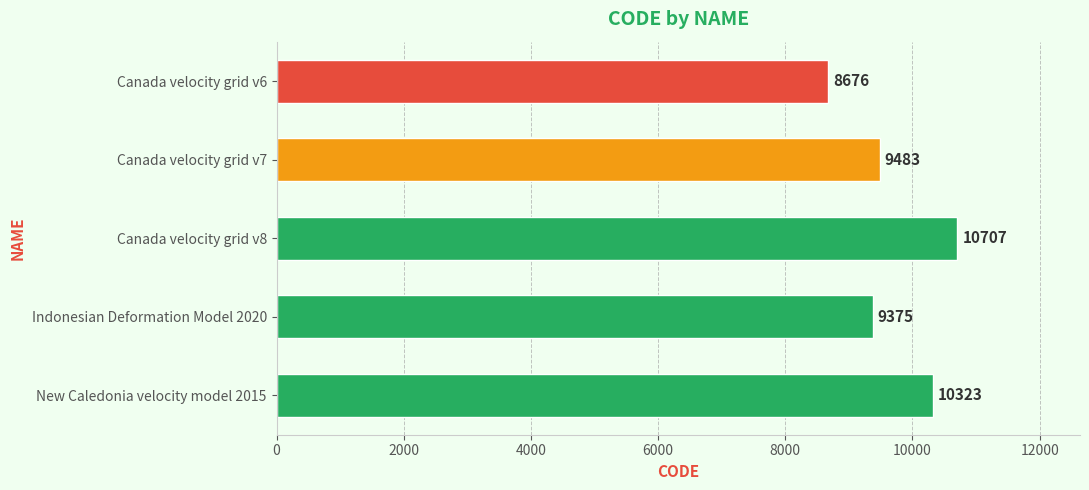

How many series are shown in this chart?

1